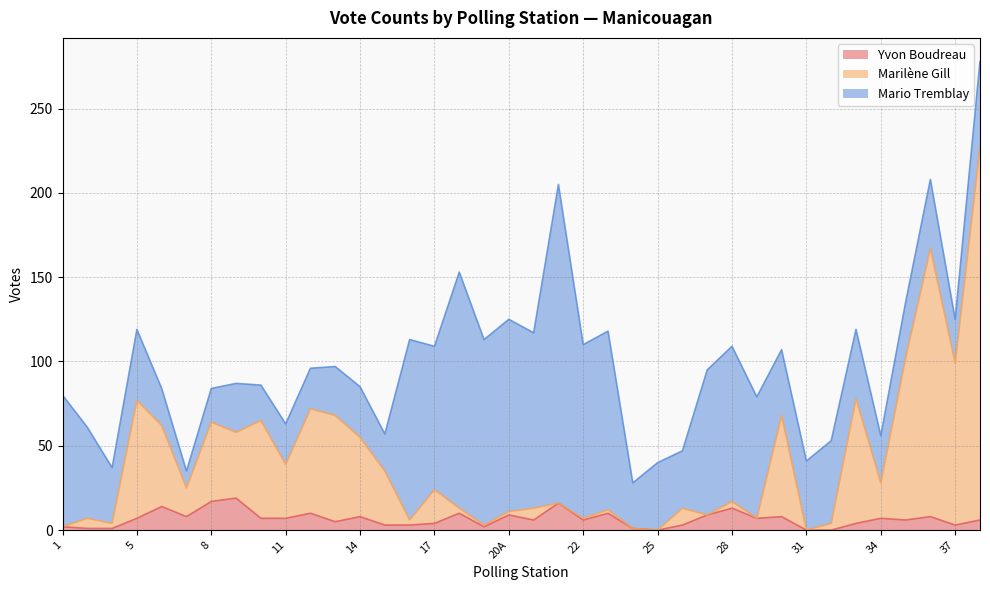

True or false: Yvon Boudreau has a value of 7 at 11.

True